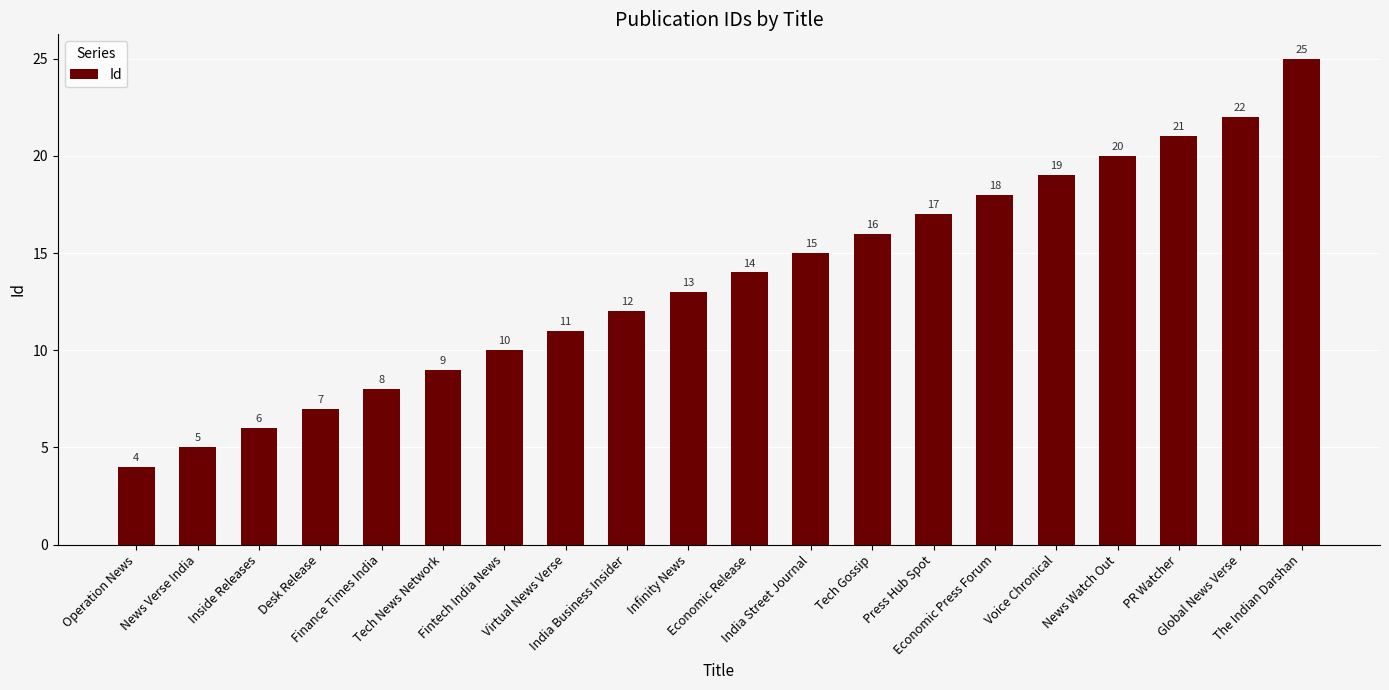

Approximately how many times larger is the value at The Indian Darshan compared to India Street Journal?

1.7